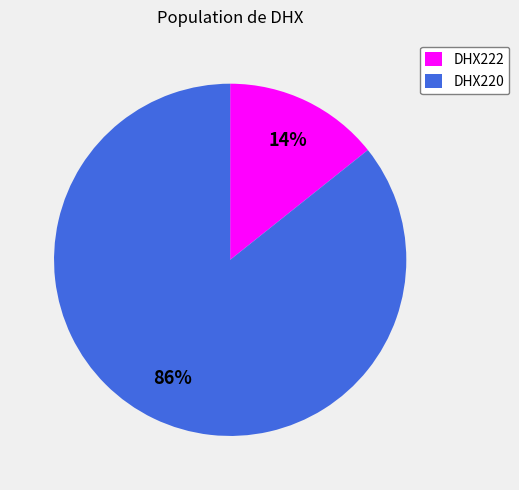

Count the number of slices in the pie.

2